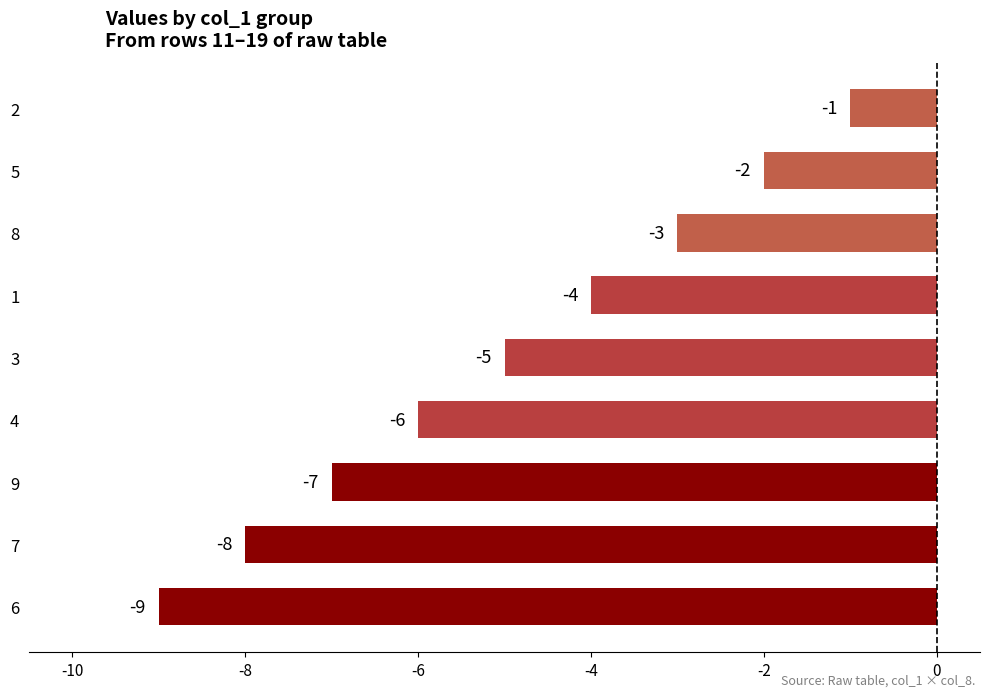

Count the number of categories in the chart.

9